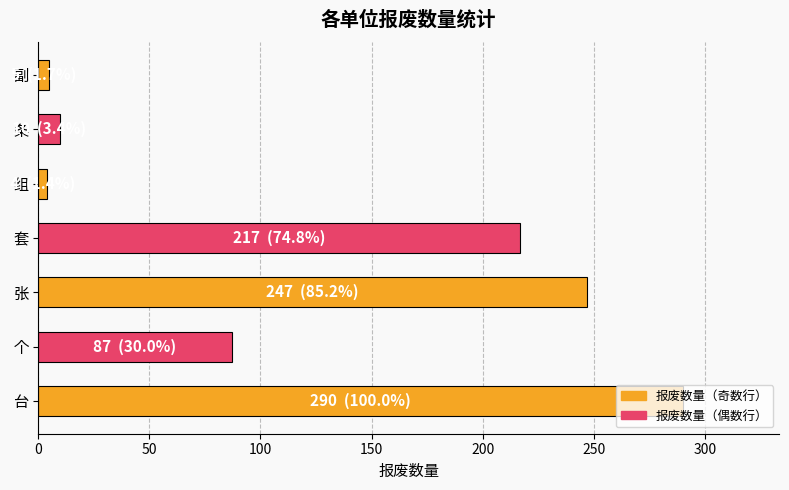

What is the difference between the second highest and minimum values?

243